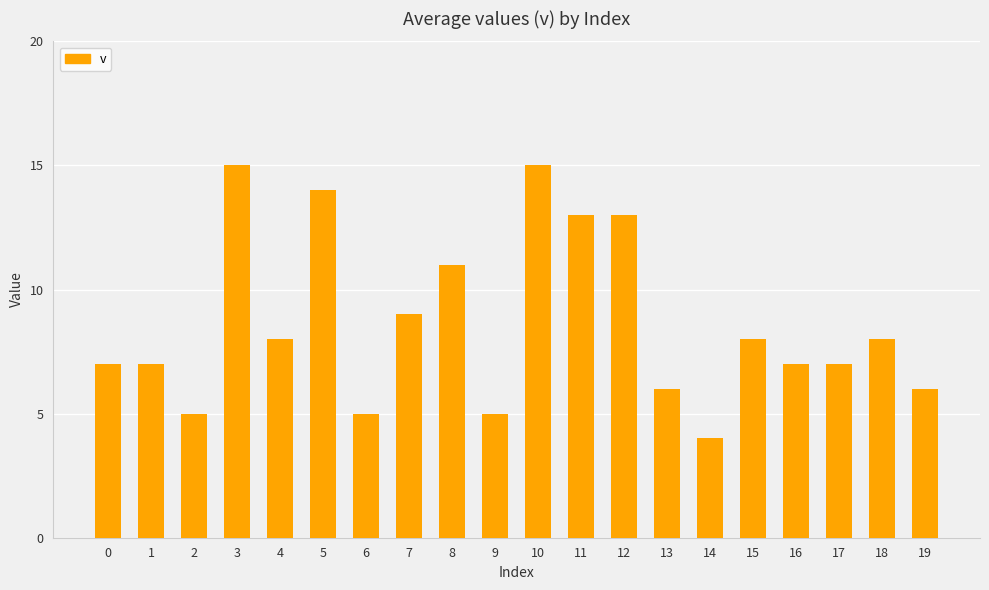

How many distinct data groups are displayed?

1